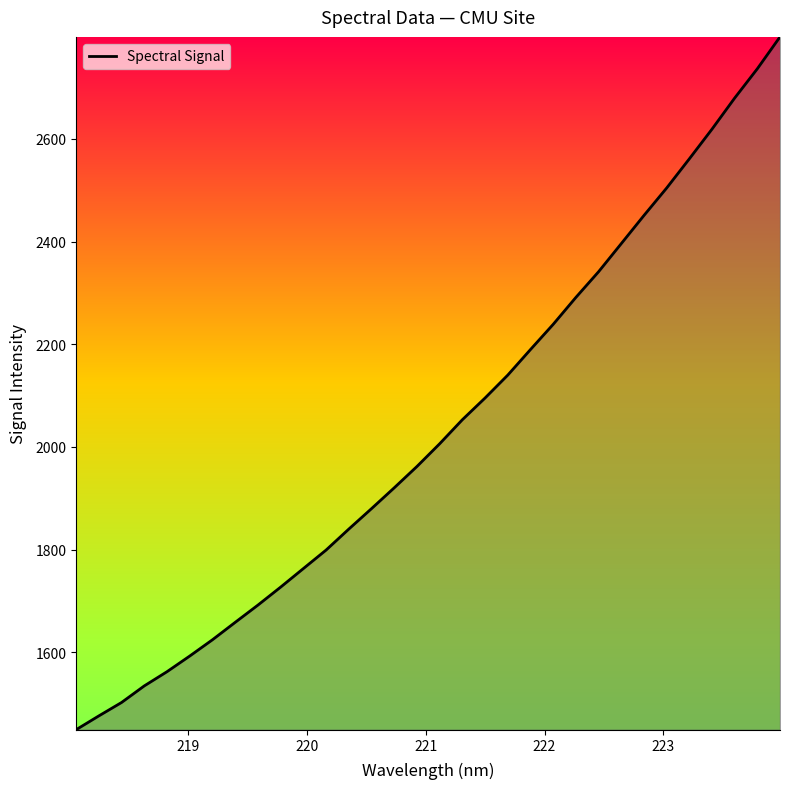

What is the minimum value shown in the chart?

1449.3